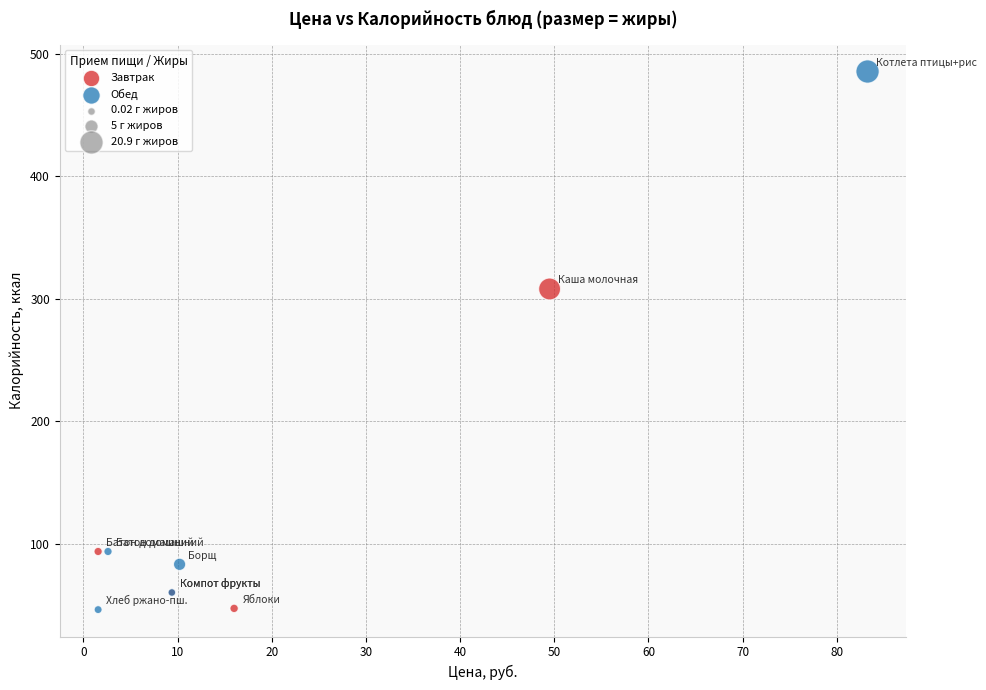

Which series has the widest spread of Y values?

Обед